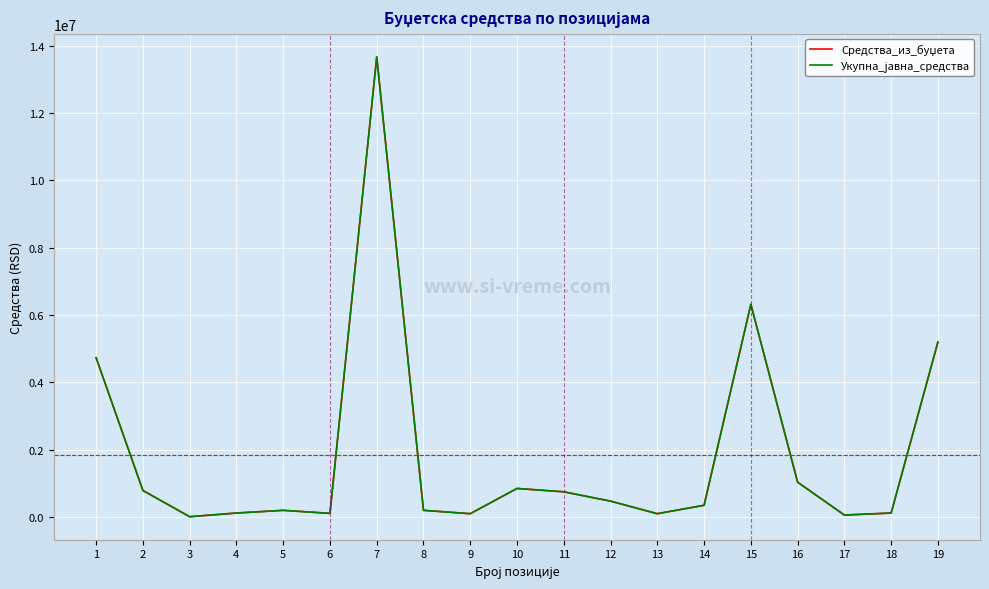

At which label does Укупна_јавна_средства first exceed 350000?

1